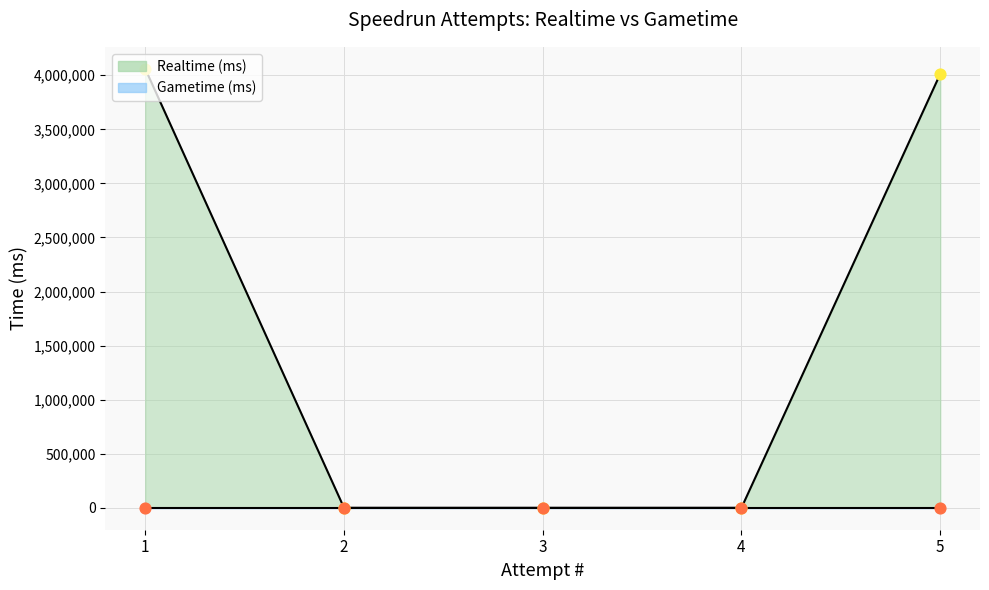

What is the change in value from 1 to 2?

-4059726